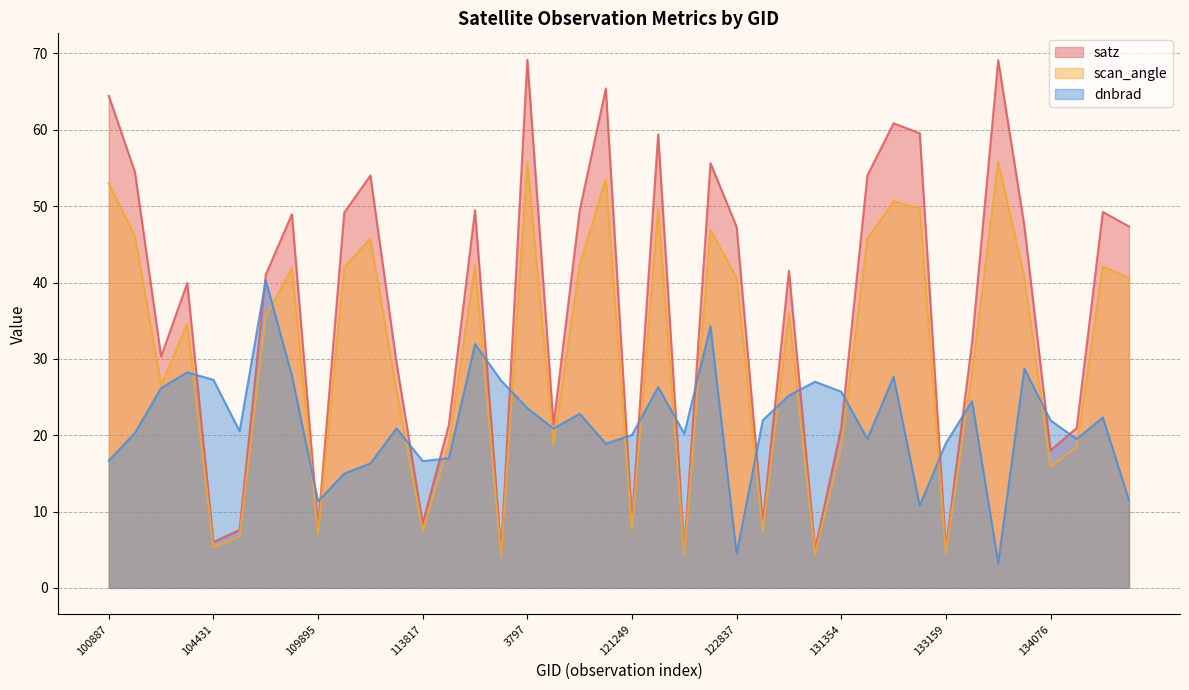

At which label does dnbrad first exceed 21?

103720